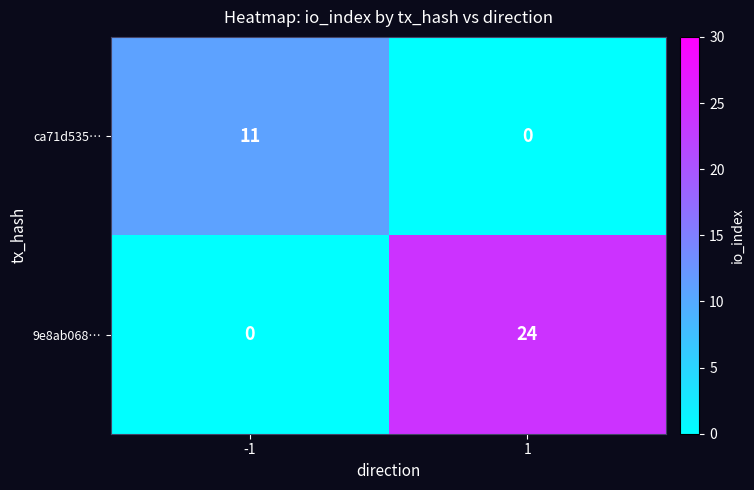

Reading right to left, what are all the values shown in this chart?

ca71d535…: 1=0	-1=11
9e8ab068…: 1=24	-1=0